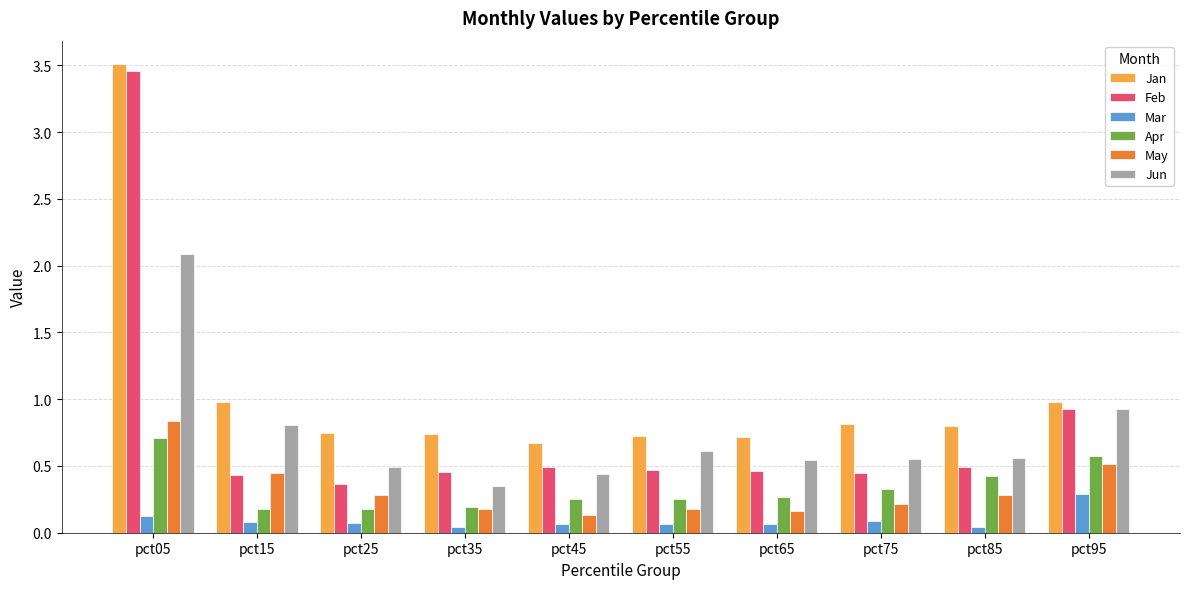

The Jan series shows 0.7 at pct25. True or false?

True